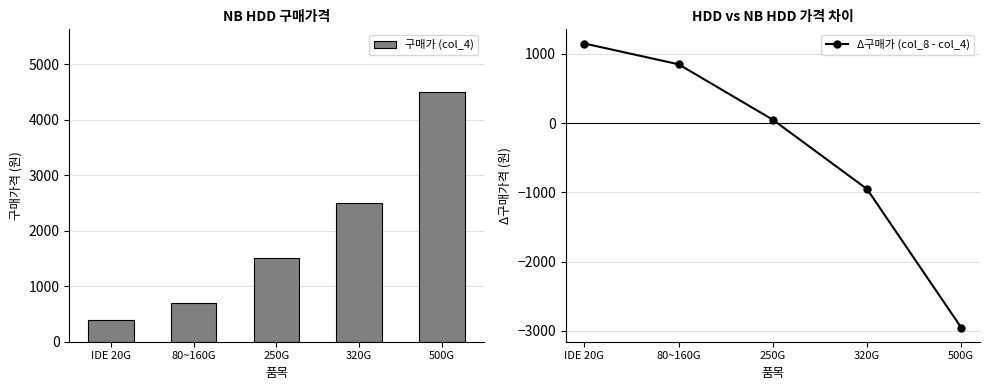

What position from the left is 500G?

5